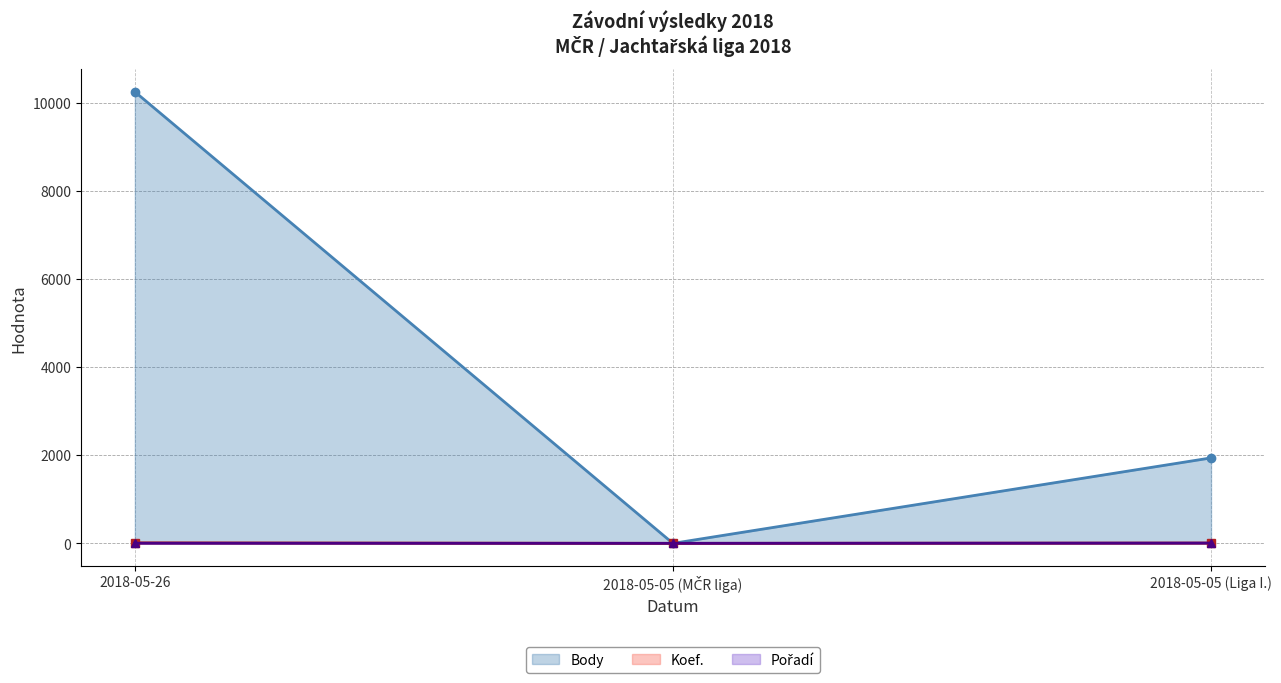

How many series are shown in this chart?

3